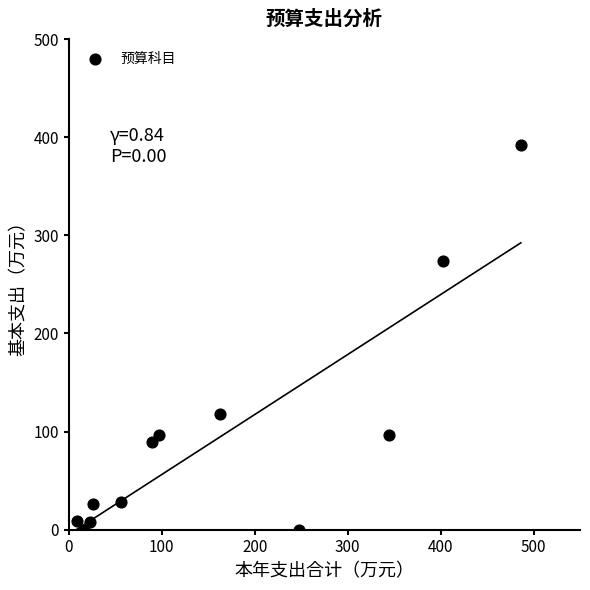

What is the average X value?

163.4